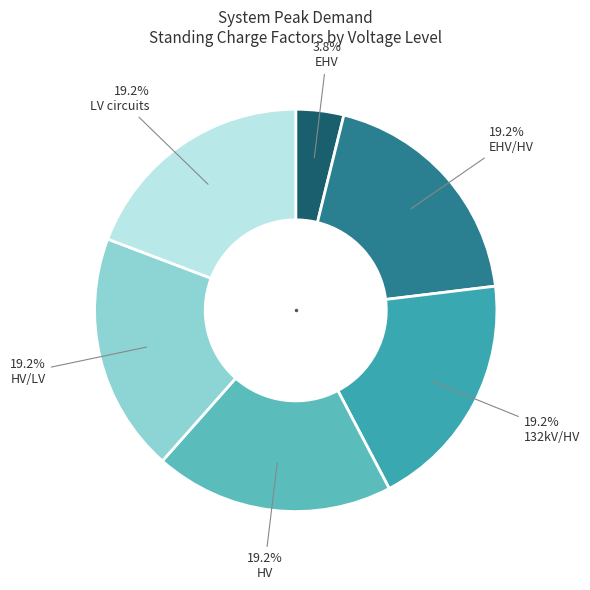

How many slices are in this pie chart?

6